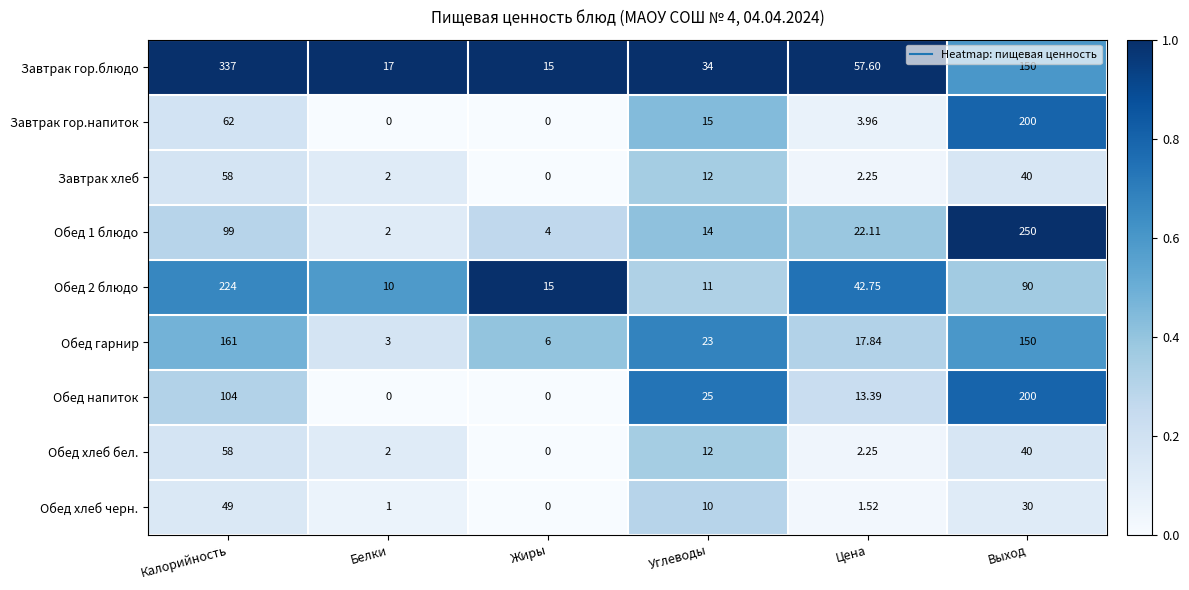

At which label is Обед гарнир closest to 82?

Углеводы